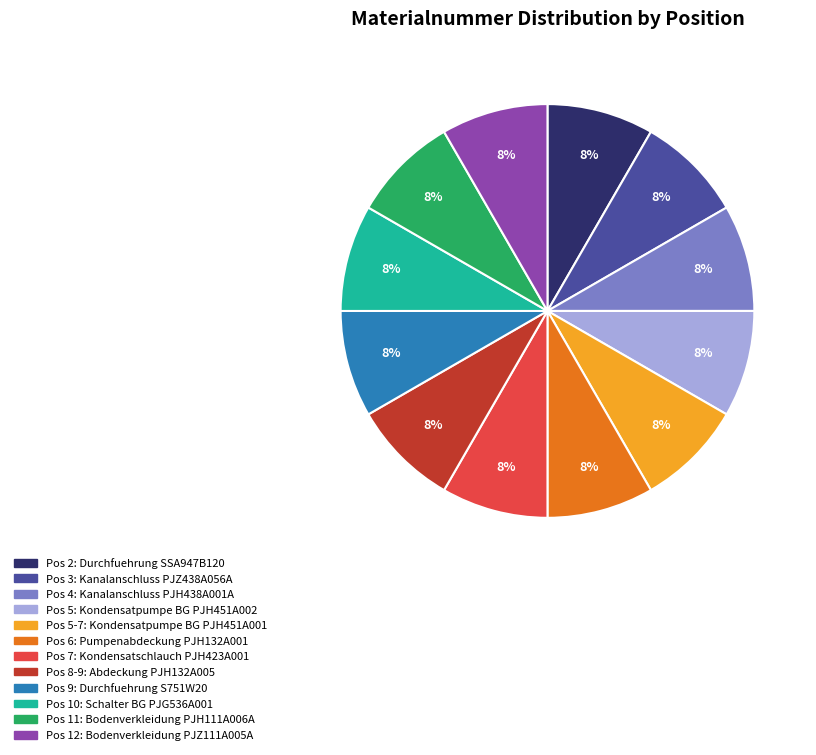

Is there a majority slice in this chart?

No